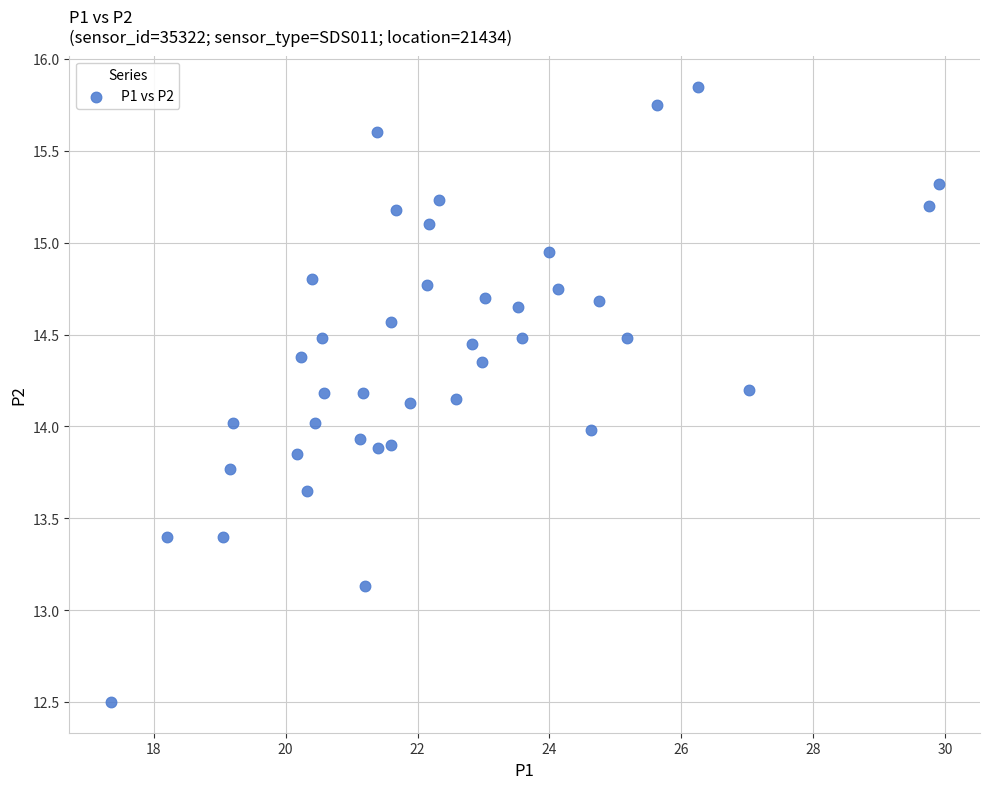

What is the range of X values (max minus min)?

12.5